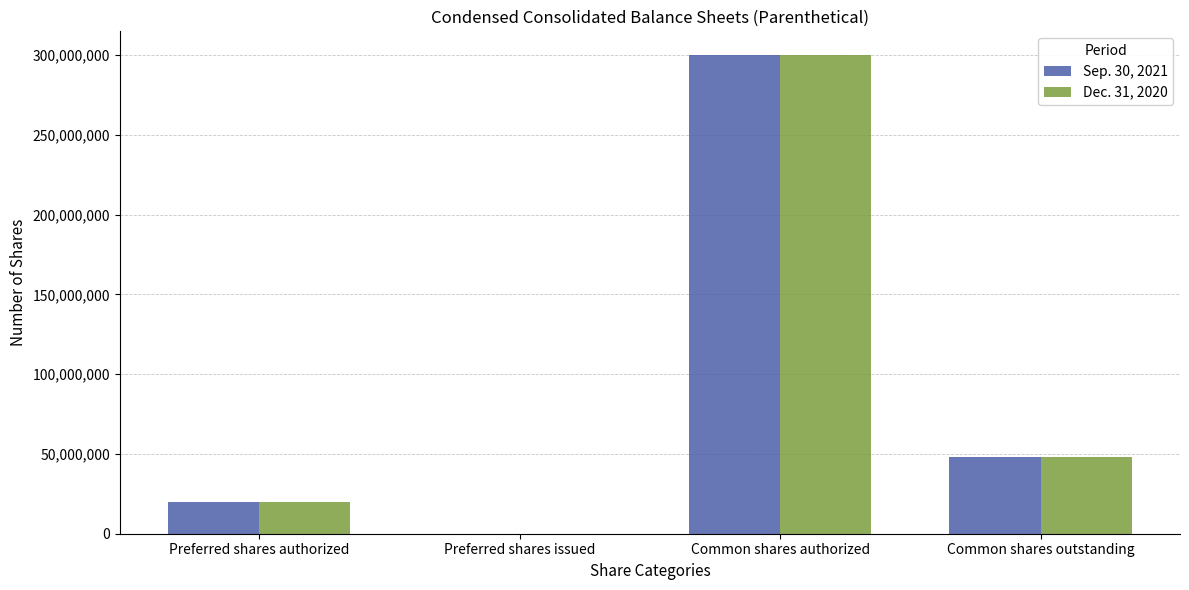

What value does the Sep. 30, 2021 series have at Preferred shares authorized, to the nearest 10?

20000000